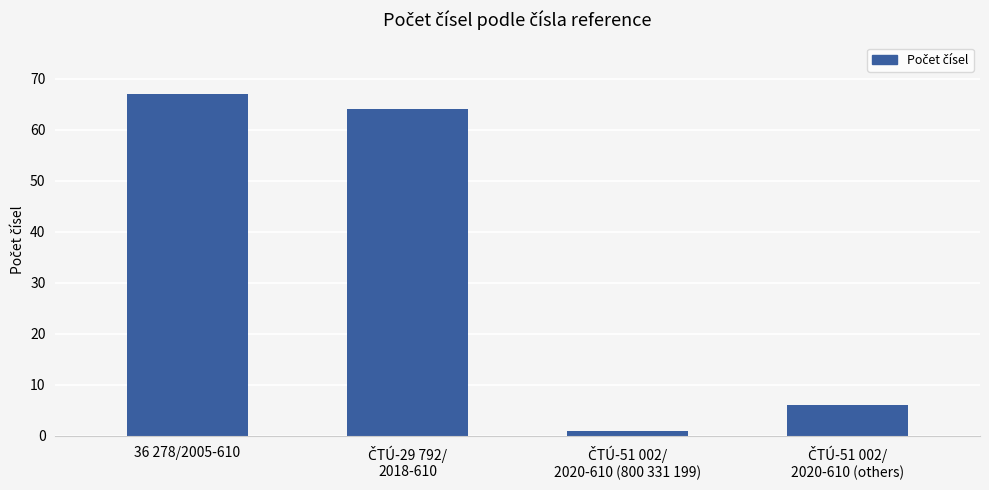

True or false: the data shows 16 at 36 278/2005-610.

False